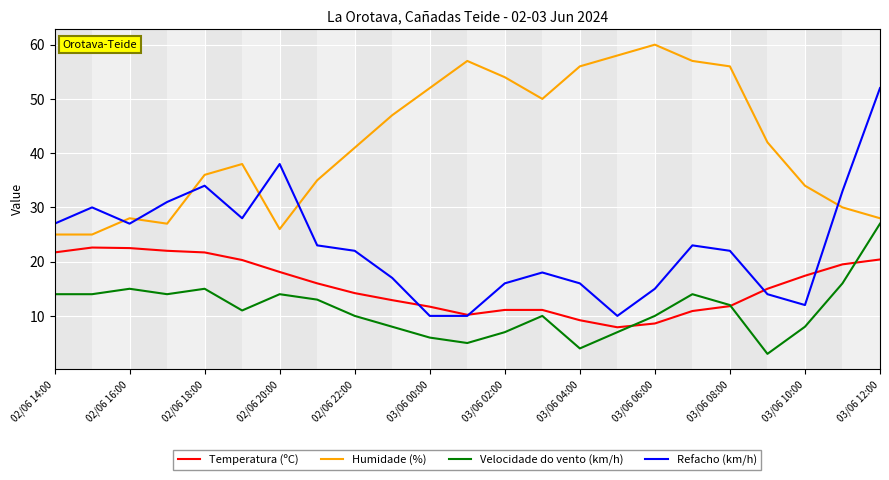

What are all the series names shown in the legend?

Temperatura (ºC), Humidade (%), Velocidade do vento (km/h), Refacho (km/h)